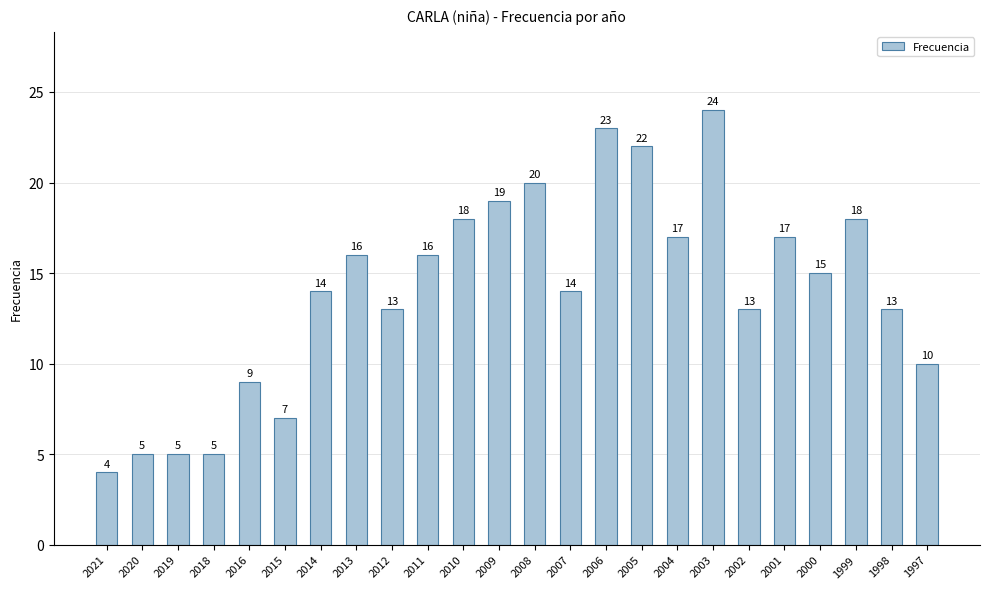

What is the maximum value shown in the chart?

24